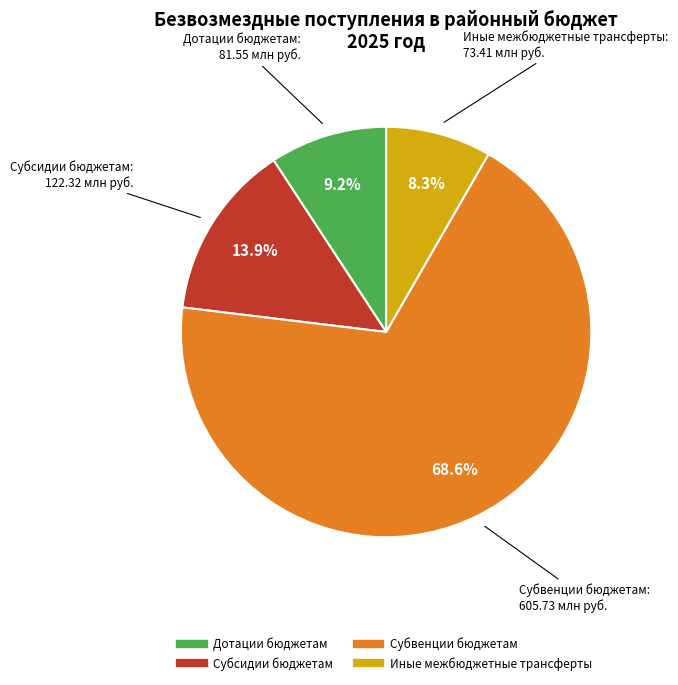

Which slice is the largest?

Субвенции бюджетам